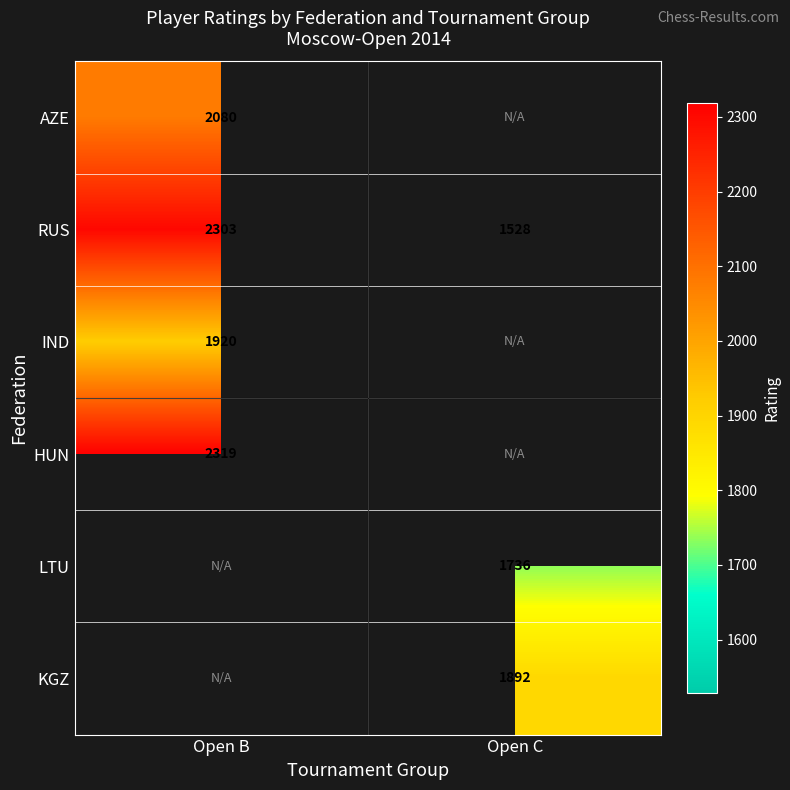

What is the difference between the maximum and minimum values in the RUS series?

775